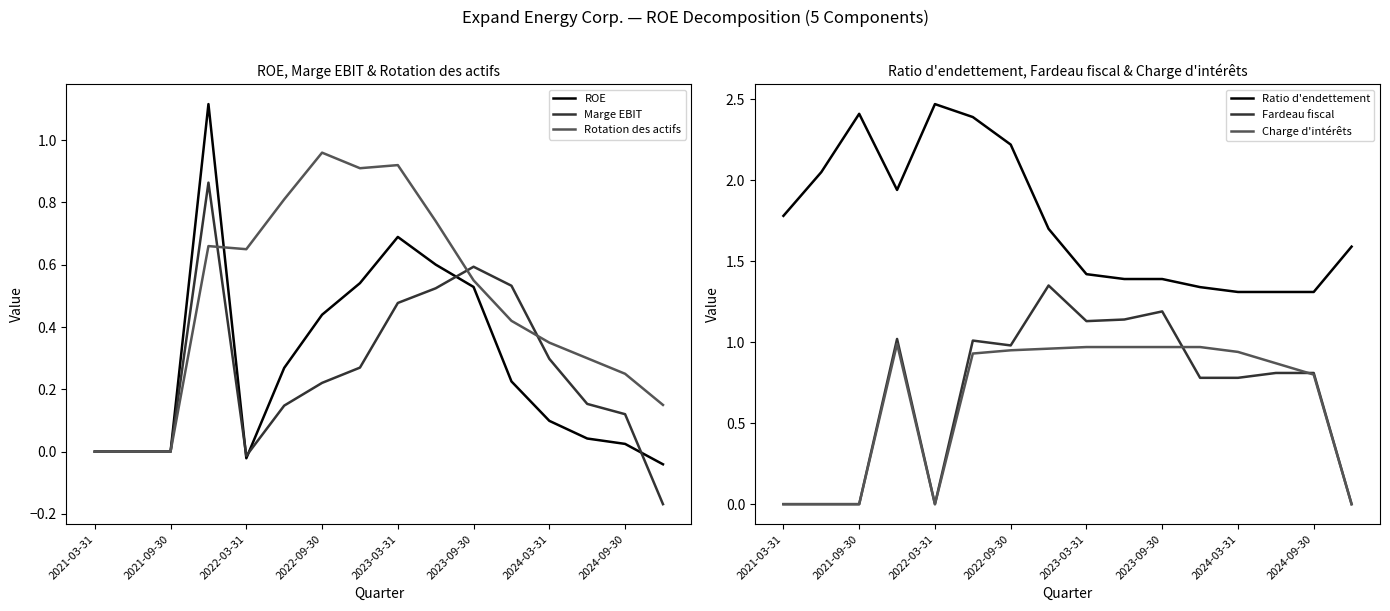

In ROE, how many points are lower than both neighbors (excluding endpoints)?

1